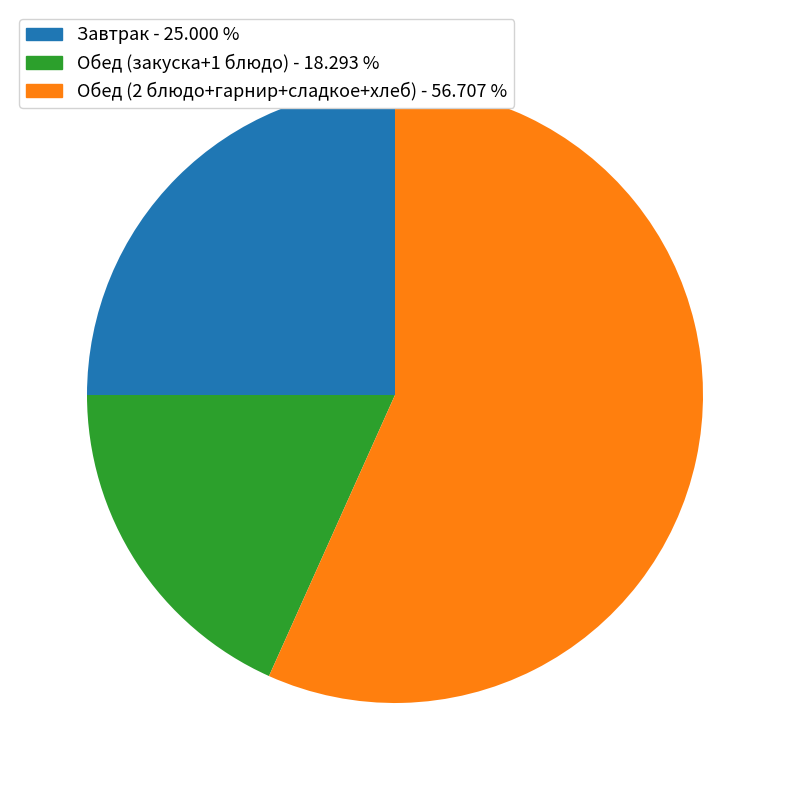

Is there any slice that represents more than half of the pie?

Yes